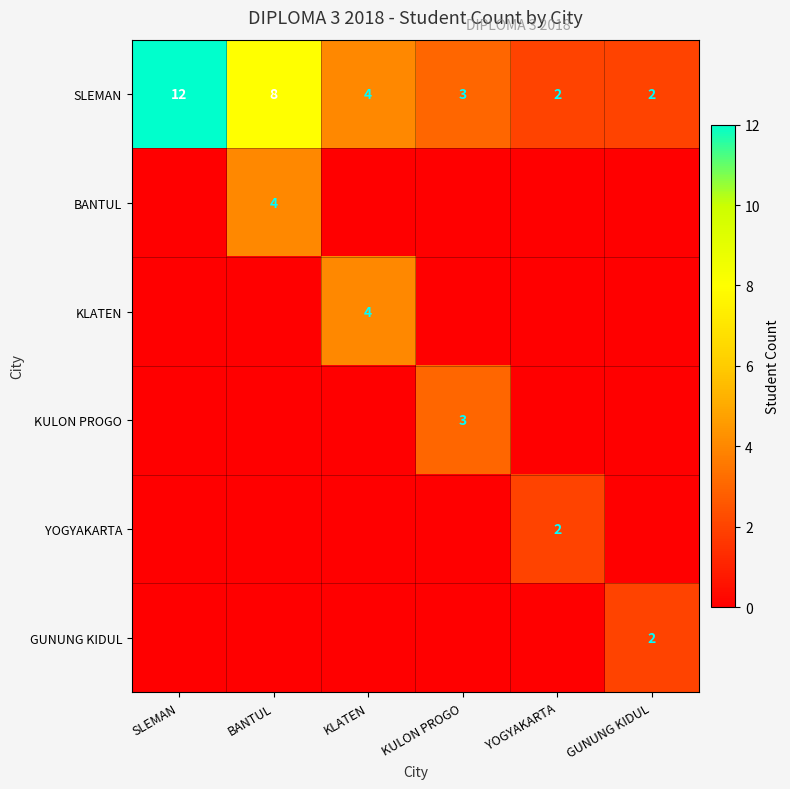

Is it true that KLATEN equals 4 at KLATEN?

True